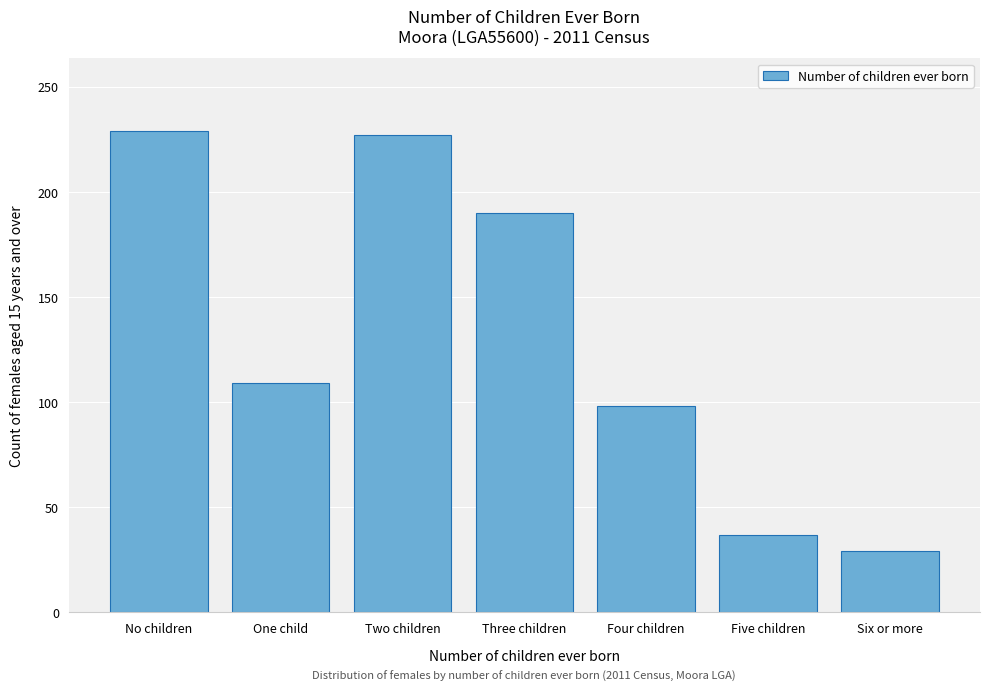

Reading left to right, what are all the values shown in this chart?

No children=229	One child=109	Two children=227	Three children=190	Four children=98	Five children=37	Six or more=29